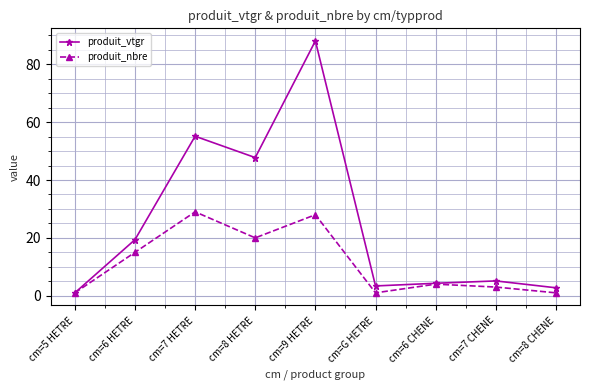

Between cm=6 HETRE and cm=G HETRE, which series saw the biggest shift?

produit_vtgr